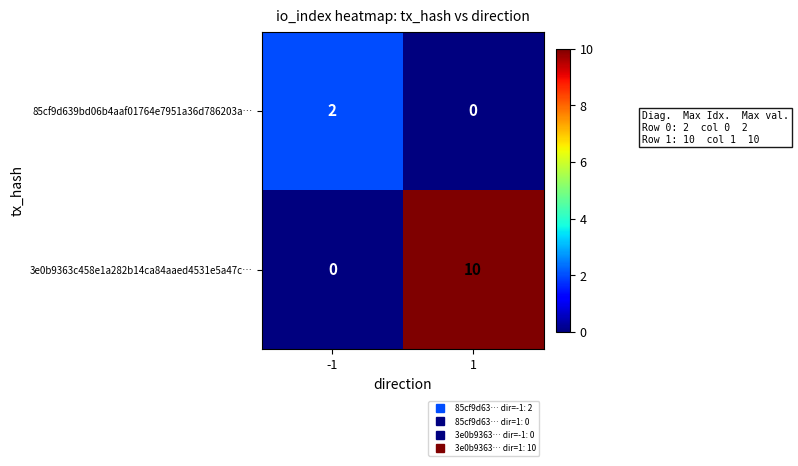

Which series has the largest total across all categories?

3e0b9363c458e1a282b14ca84aaed4531e5a47c…